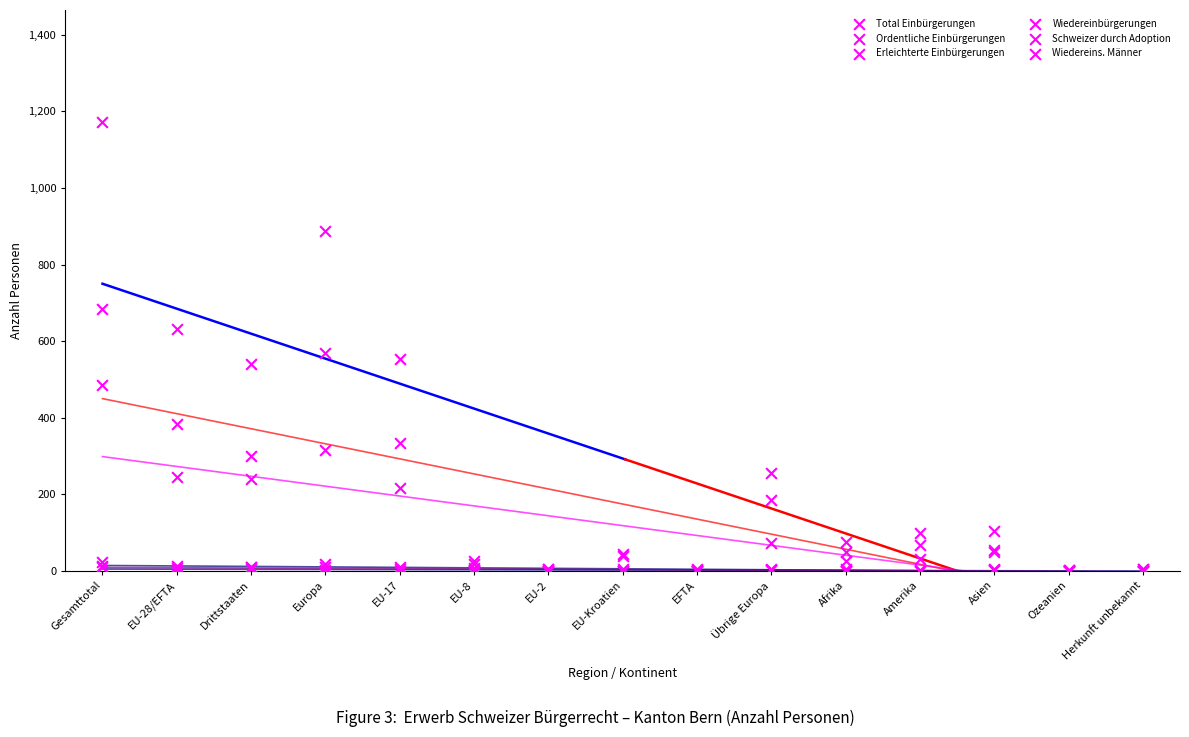

Which series reaches the minimum Y coordinate?

Ordentliche Einbürgerungen